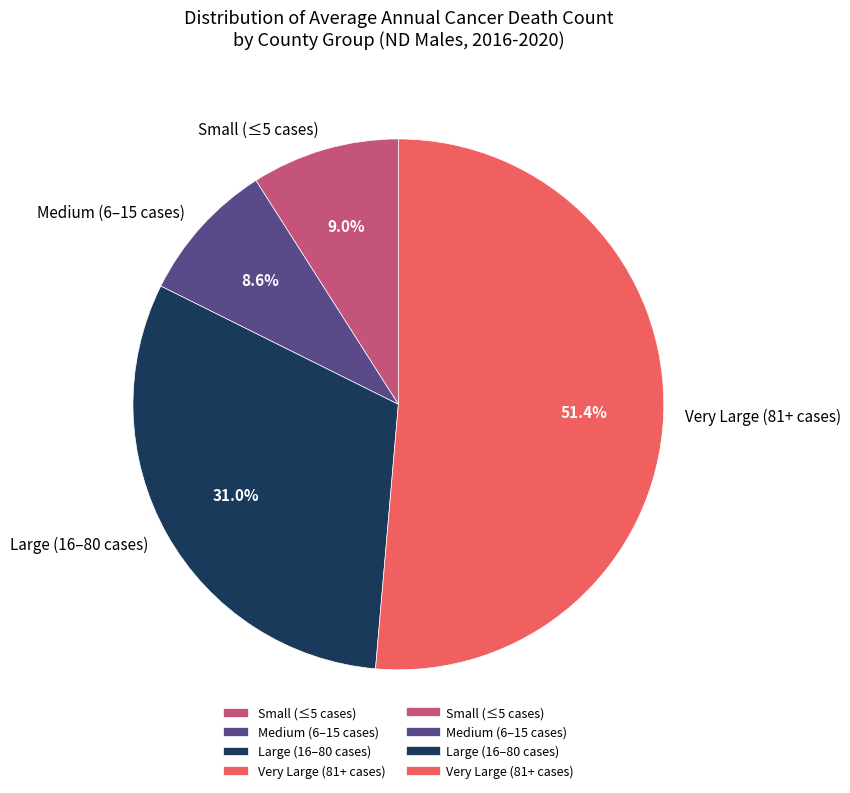

Which has a higher value, Small (≤5 cases) or Very Large (81+ cases)?

Very Large (81+ cases)